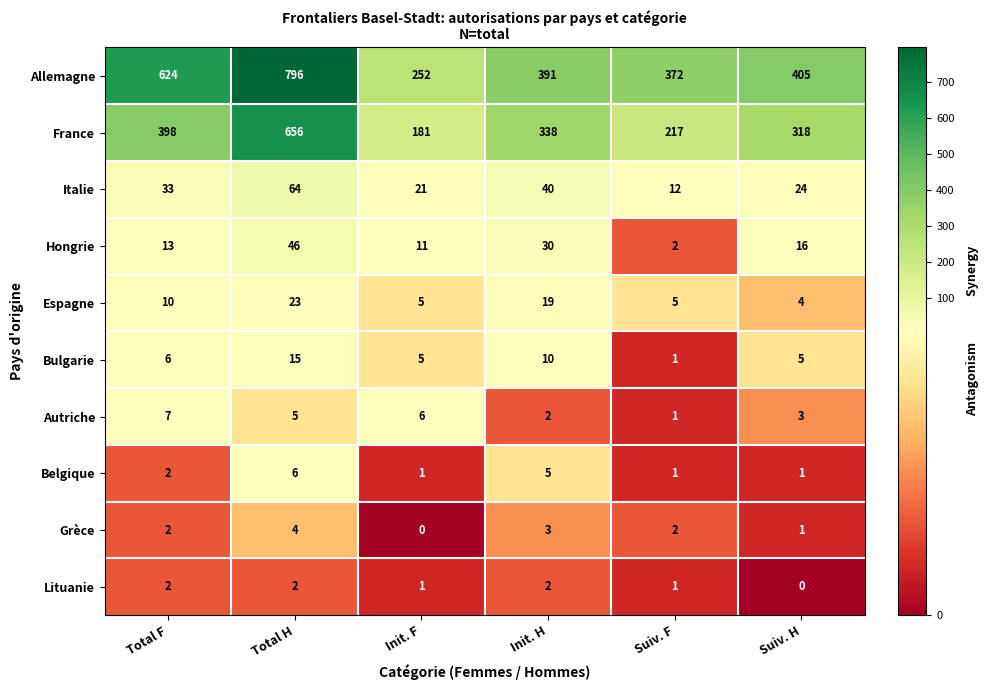

What is the total value across all series at Suiv. F?

614